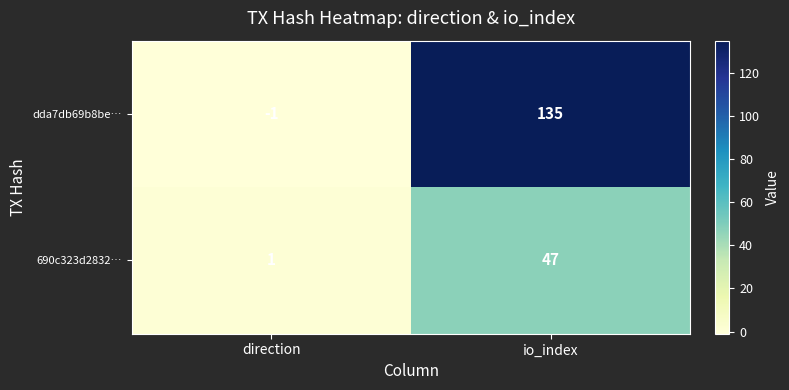

Reading left to right, transcribe all the data shown in this chart.

dda7db69b8be…: -1	135
690c323d2832…: 1	47